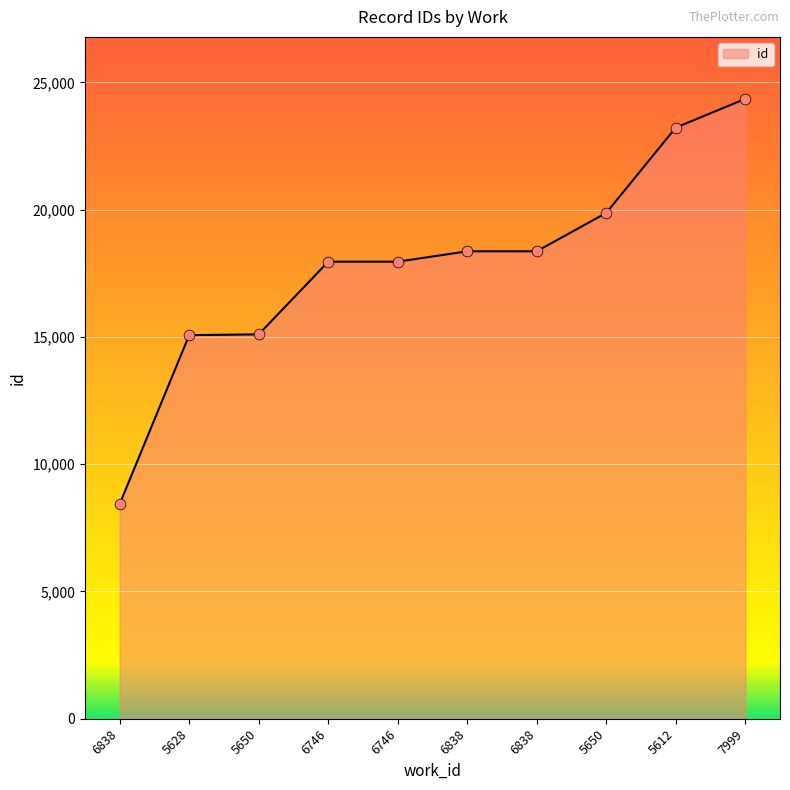

What is the change in value from 6838 to 6838?

+1